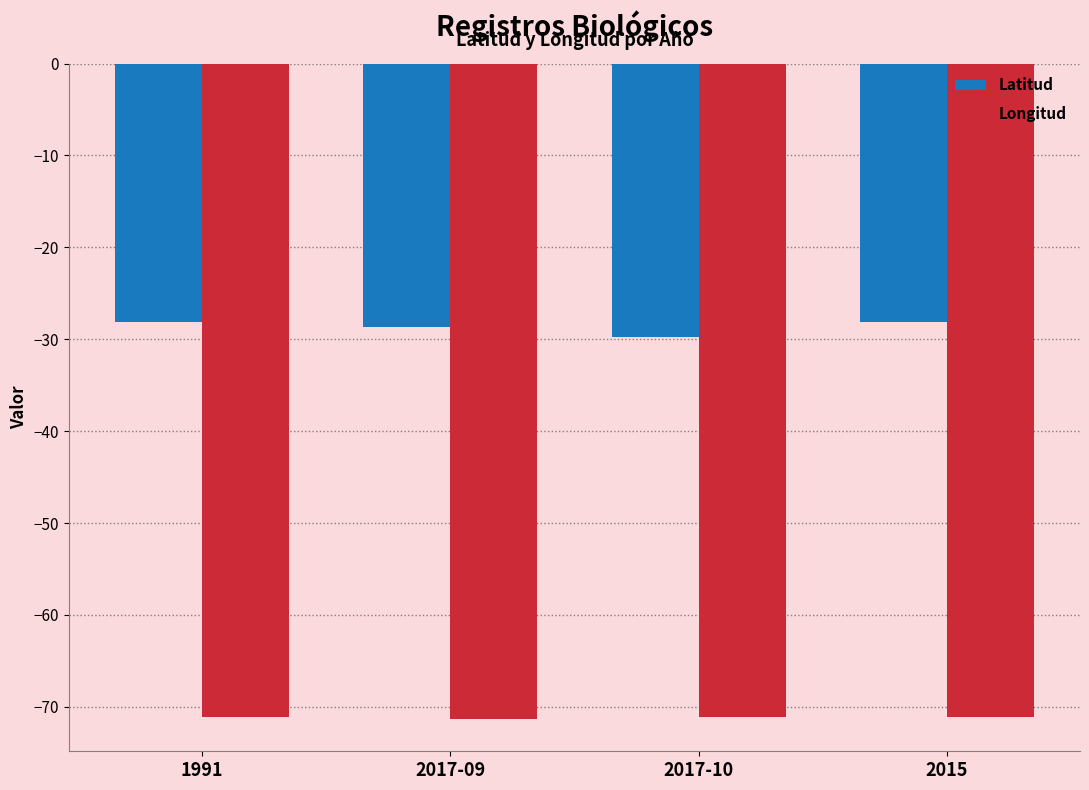

What is the sum of the Longitud values at 2015 and 2017-10?

-142.3